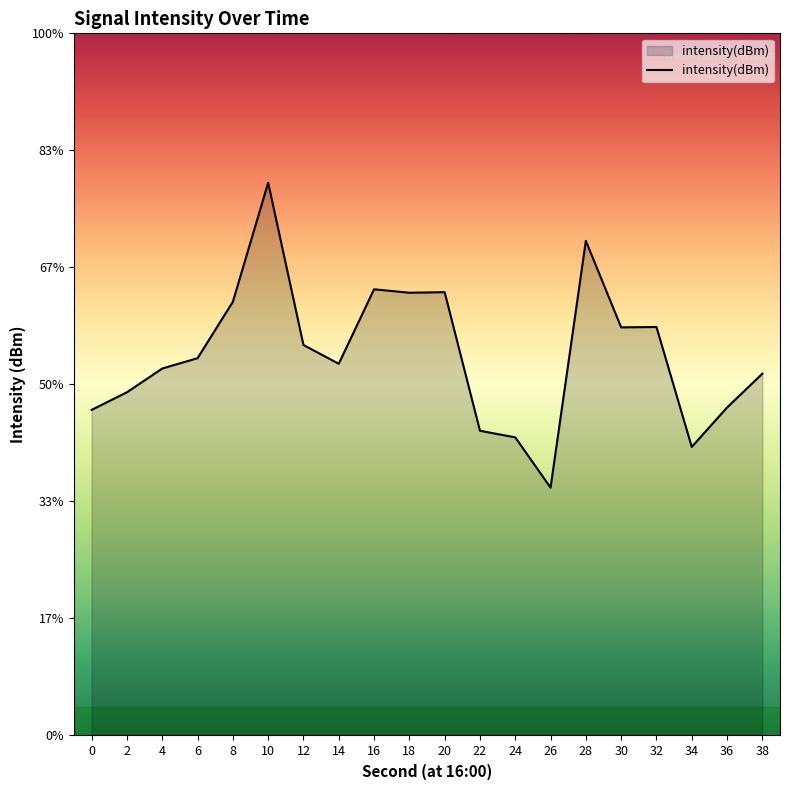

At which category does the data reach its first local peak?

10